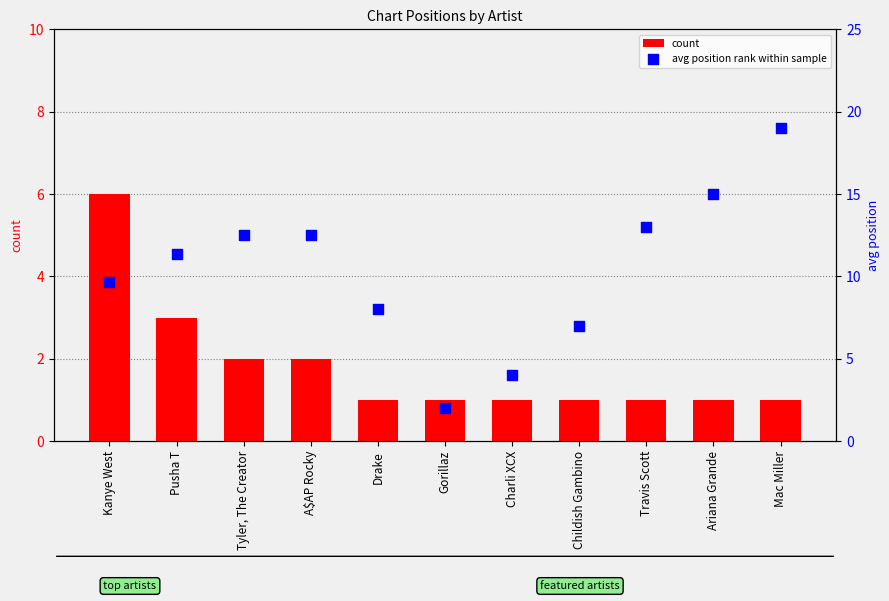

Which series reaches the maximum Y coordinate?

avg position rank within sample